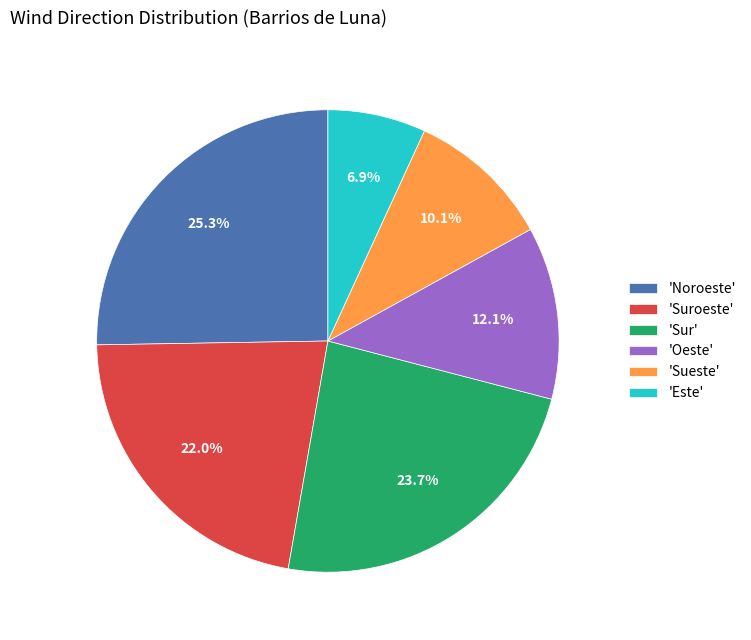

Does 'Este' account for over 50% of the chart?

No